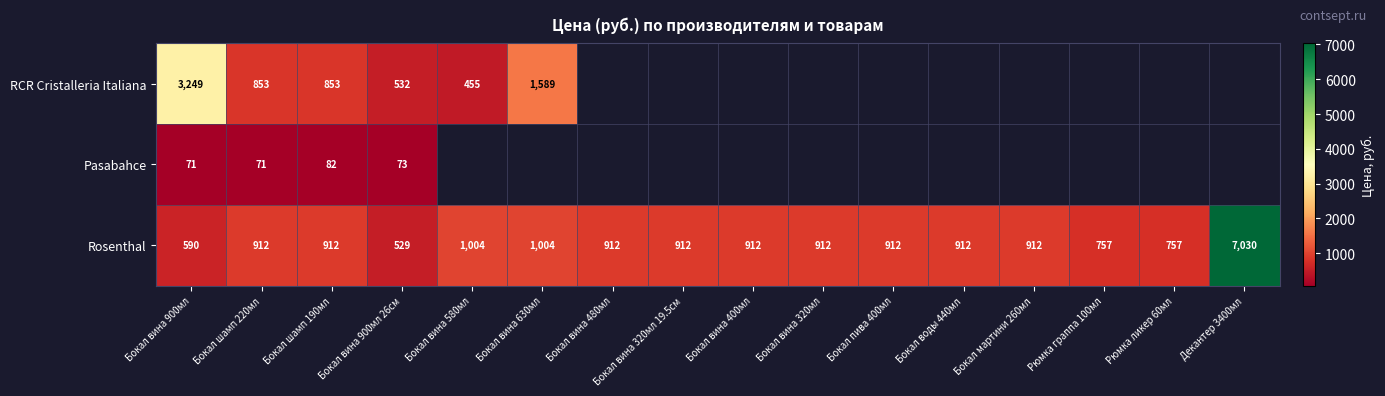

Is the value of RCR Cristalleria Italiana at Бокал вина 900мл 26см greater than the value of Pasabahce at Бокал шамп 190мл?

Yes